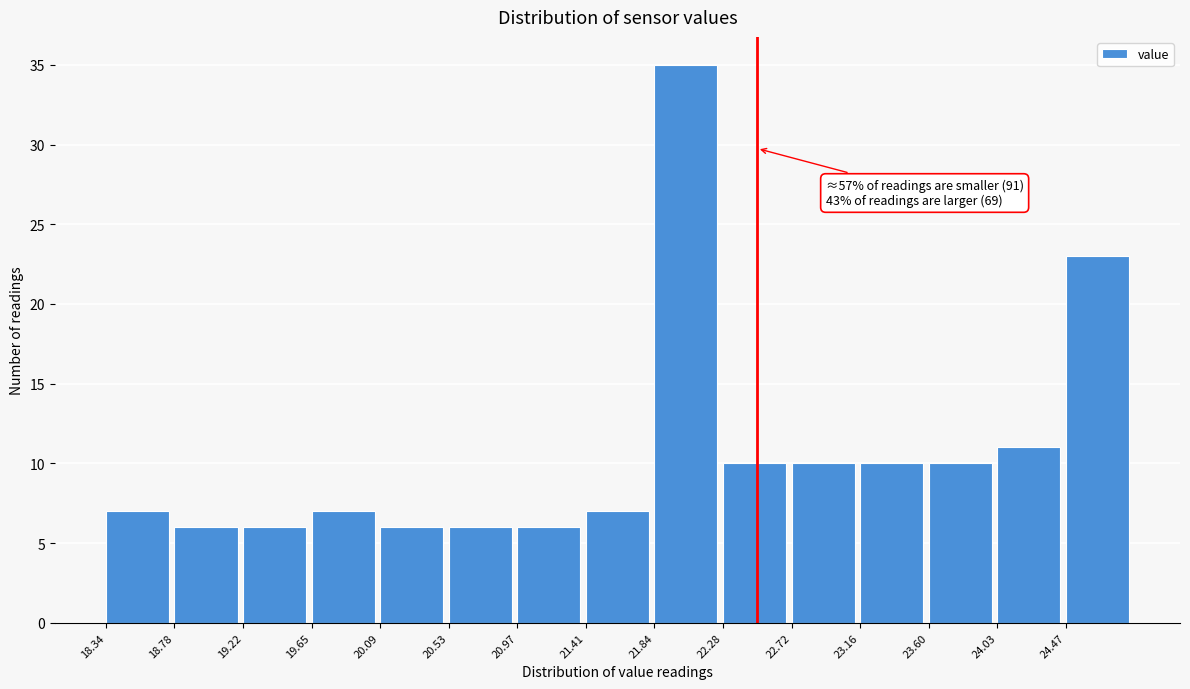

Which range on the x-axis has the tallest bar?

21.85 to 22.30